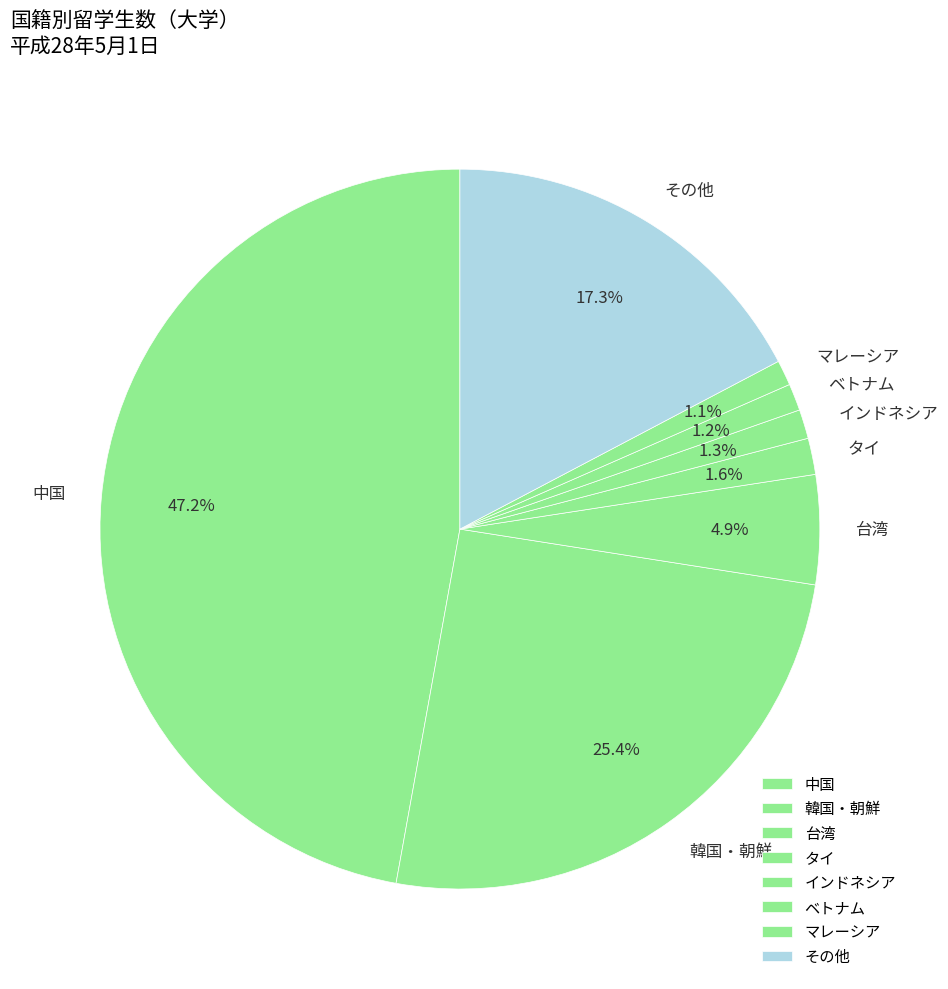

Is it true that 台湾 is 5% of the pie?

True